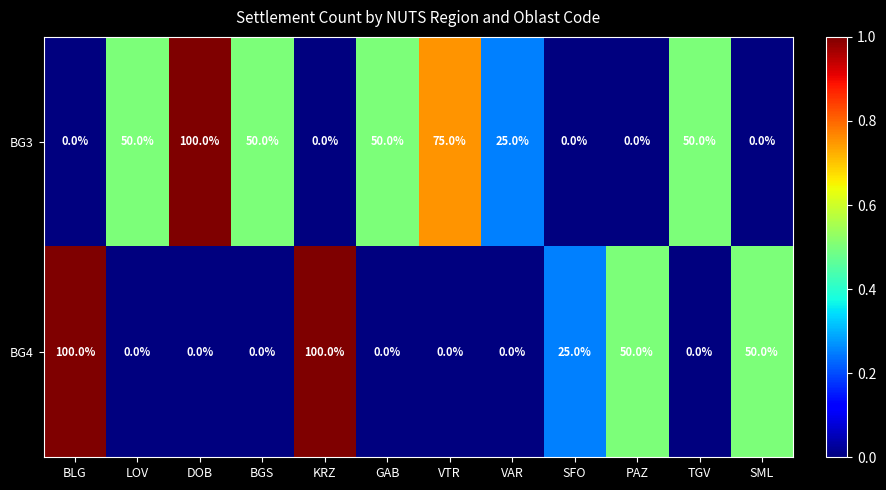

Rank the series by their average value, from highest to lowest.

BG3, BG4